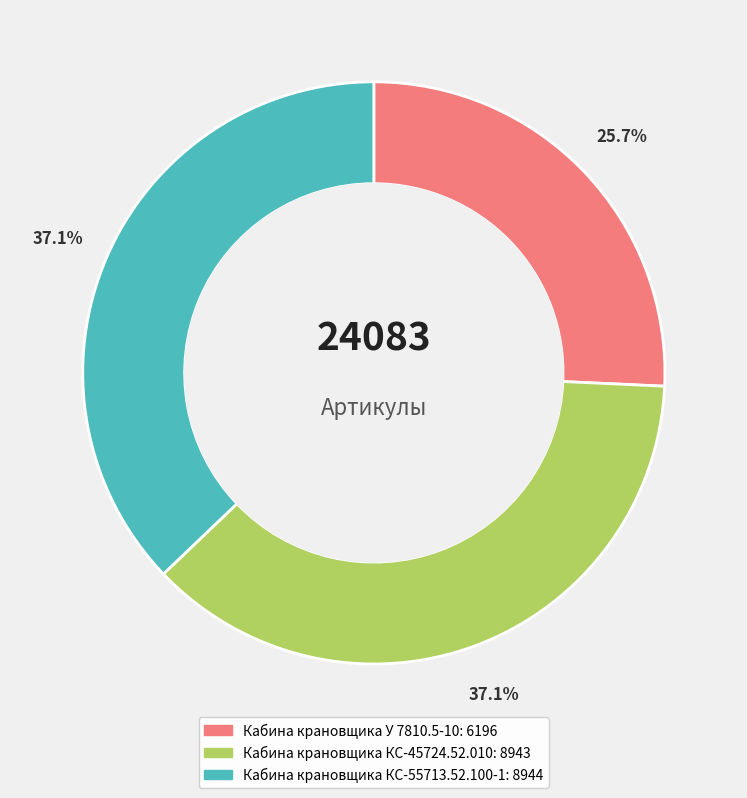

Does Кабина крановщика У 7810.5-10 account for over 50% of the chart?

No